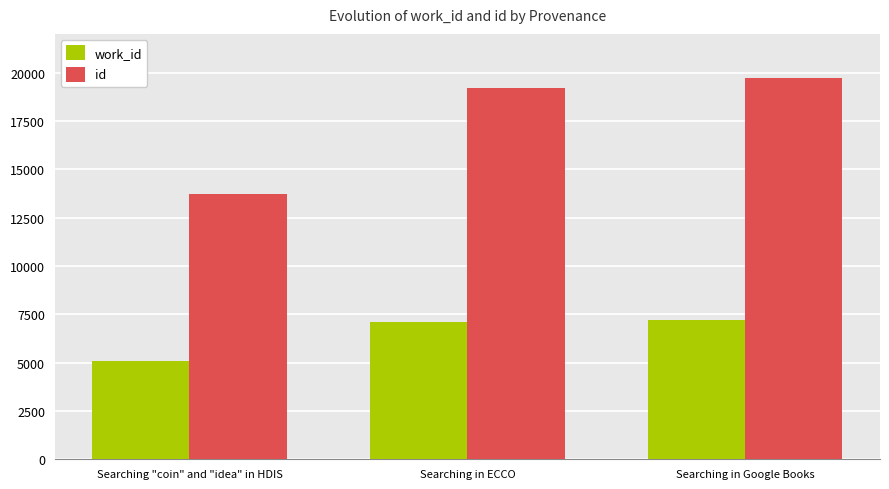

Where is id nearest to the value 16718?

Searching in ECCO